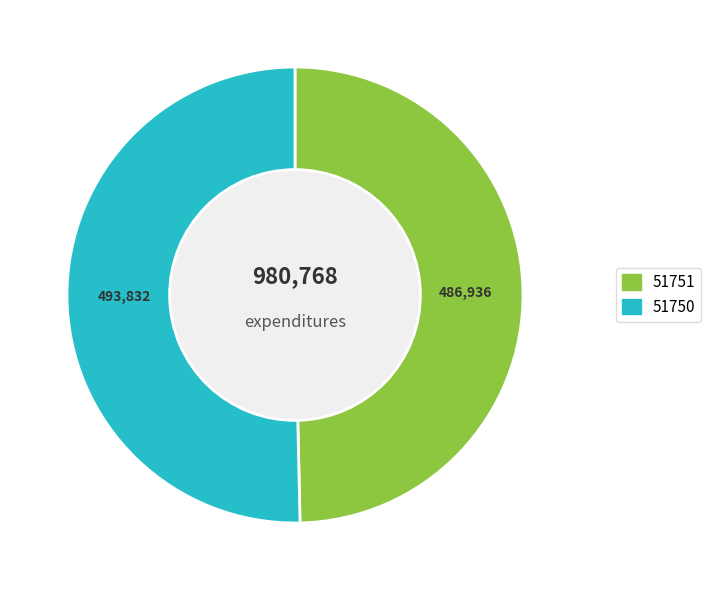

The 51751 slice represents 56% of the pie. True or false?

False